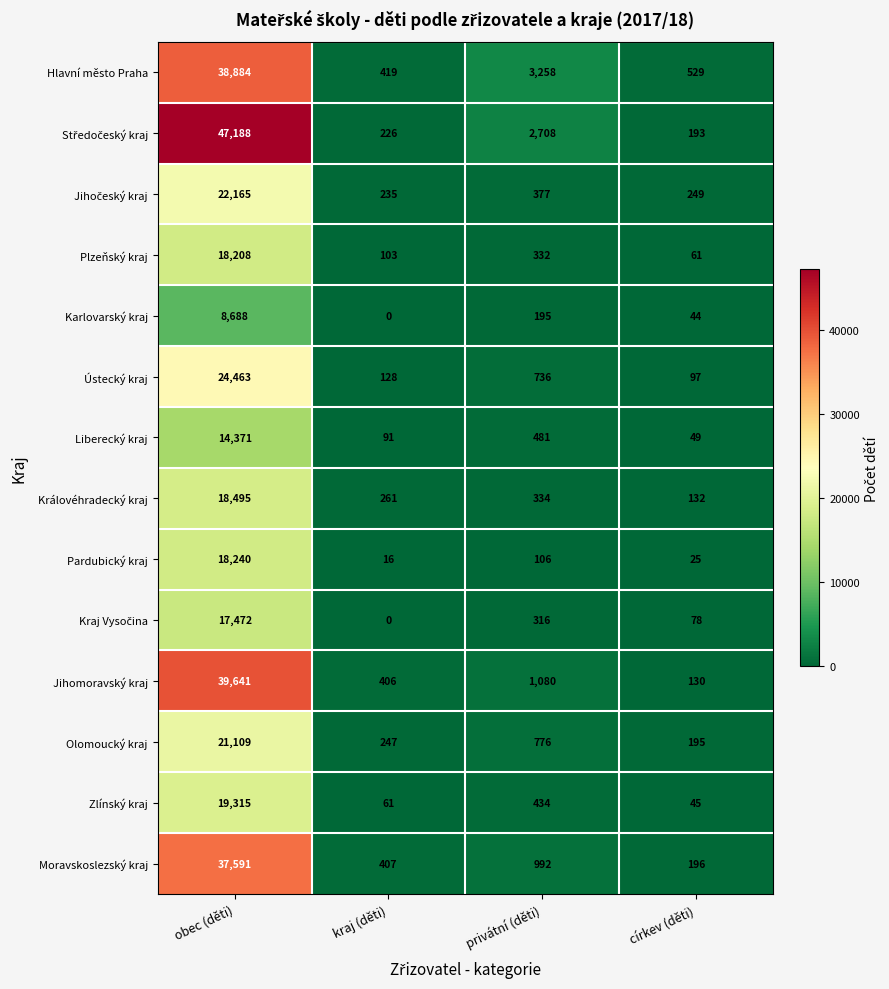

The value of Zlínský kraj at kraj (děti) is 61. True or false?

True